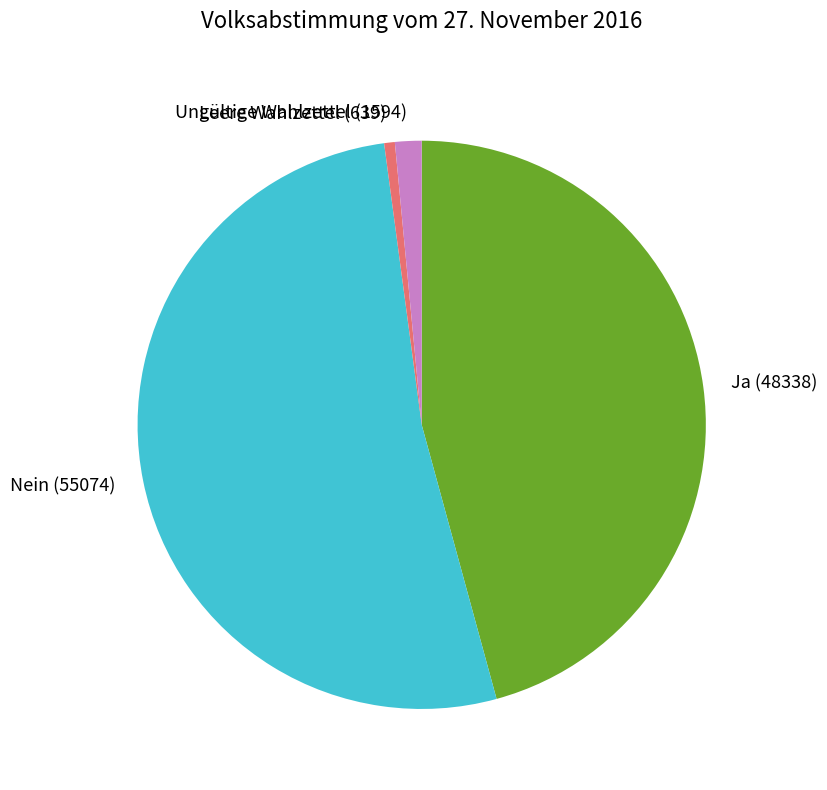

Is the sum of Nein and Leere Wahlzettel greater than half?

Yes